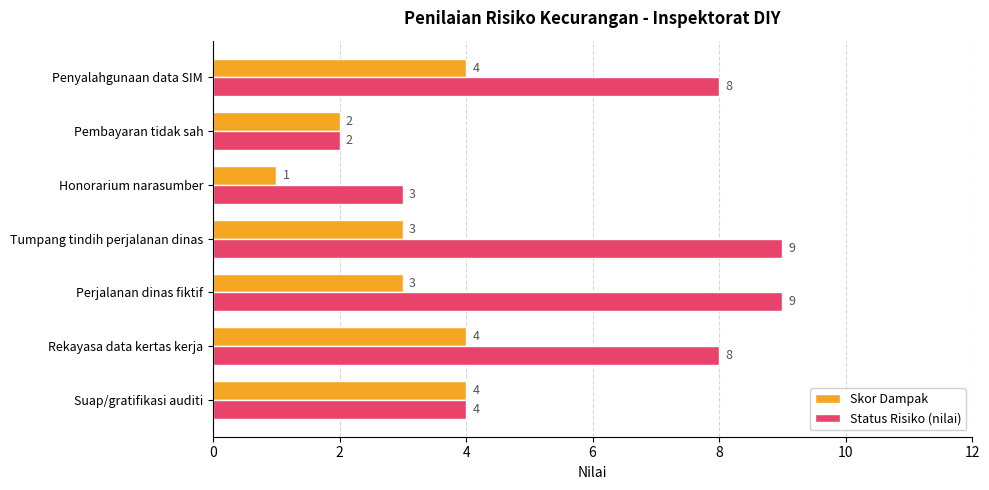

True or false: Skor Dampak has a value of 6 at Suap/gratifikasi auditi.

False